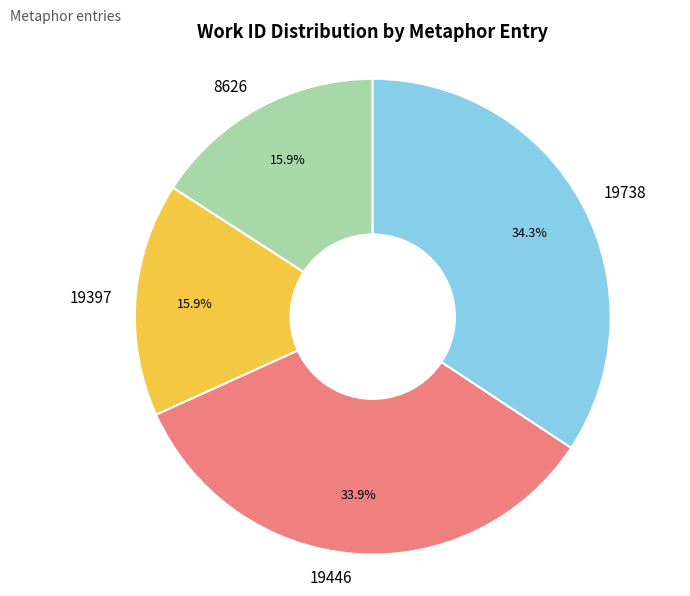

Is the sum of 19397 and 19446 greater than half?

No